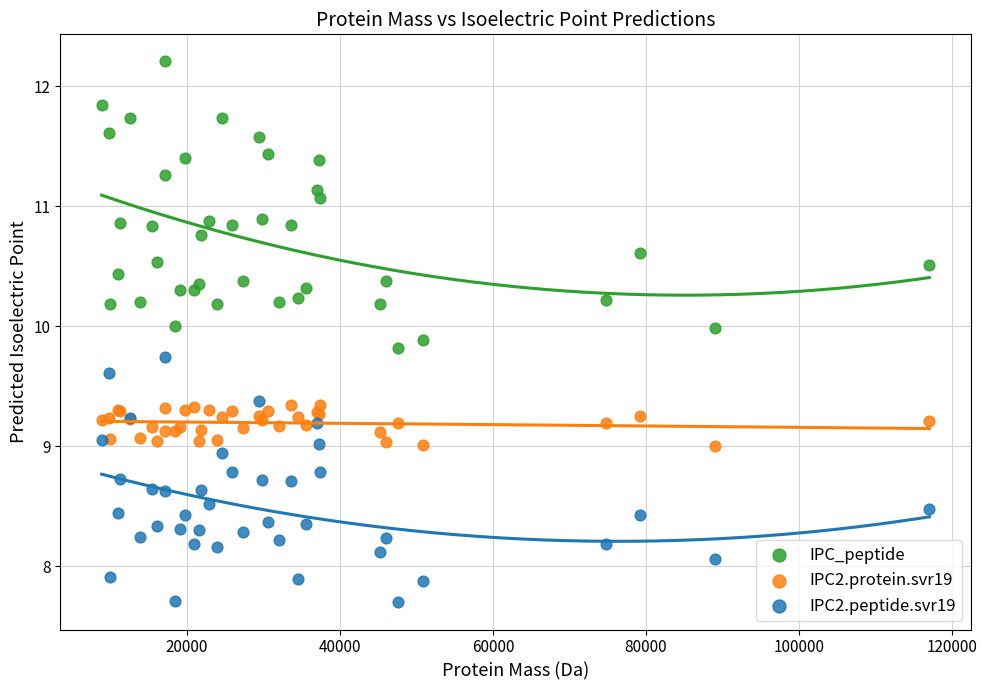

What are all the series names shown in the legend?

IPC_peptide, IPC2.protein.svr19, IPC2.peptide.svr19